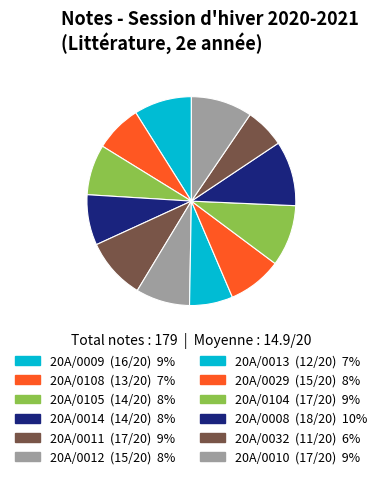

Rank the categories by value from lowest to highest.

20A/0032, 20A/0013, 20A/0108, 20A/0105, 20A/0014, 20A/0012, 20A/0029, 20A/0009, 20A/0011, 20A/0104, 20A/0010, 20A/0008